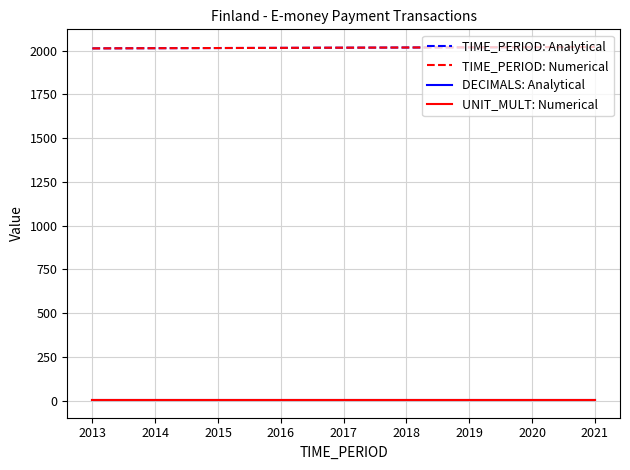

The value of DECIMALS: Analytical at 2014 is 3. True or false?

True